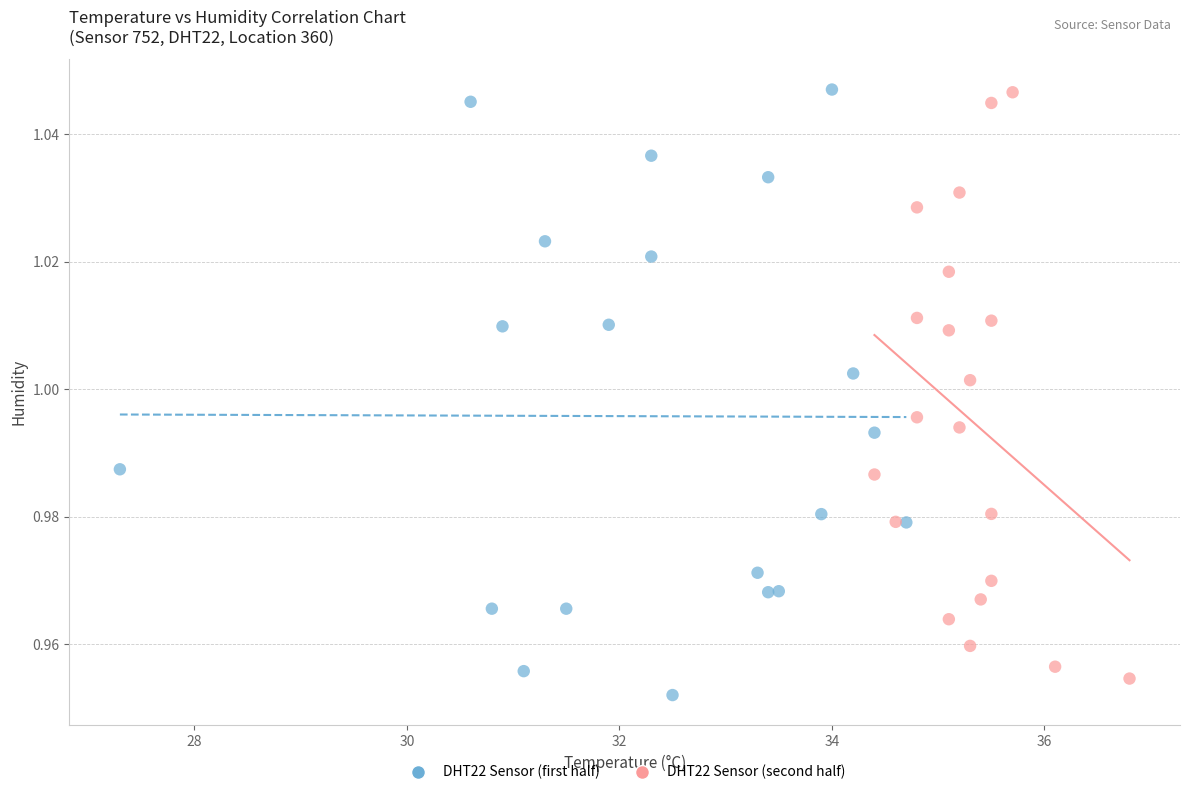

What are all the series names shown in the legend?

DHT22 Sensor (first half), DHT22 Sensor (second half)